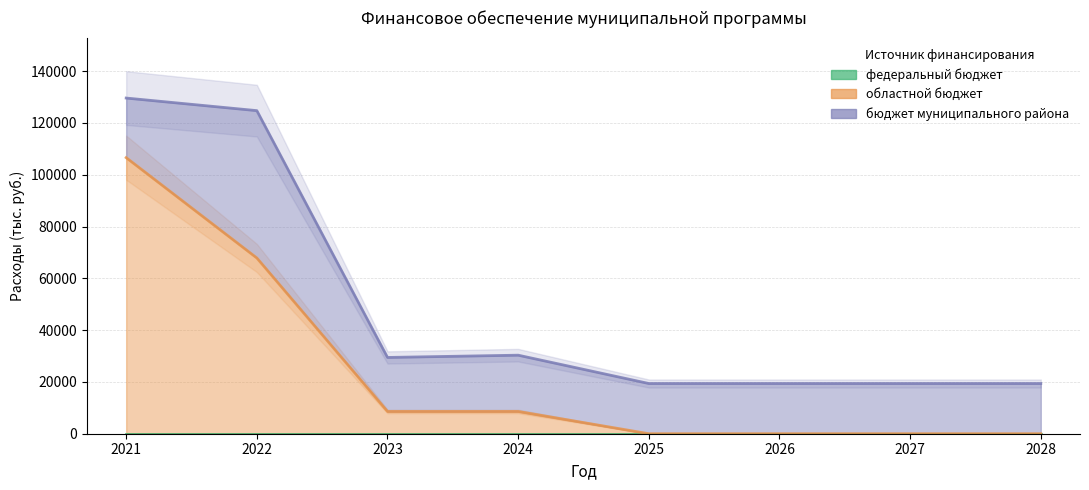

List the labels in order of федеральный бюджет value, largest first.

2021, 2022, 2023, 2024, 2025, 2026, 2027, 2028